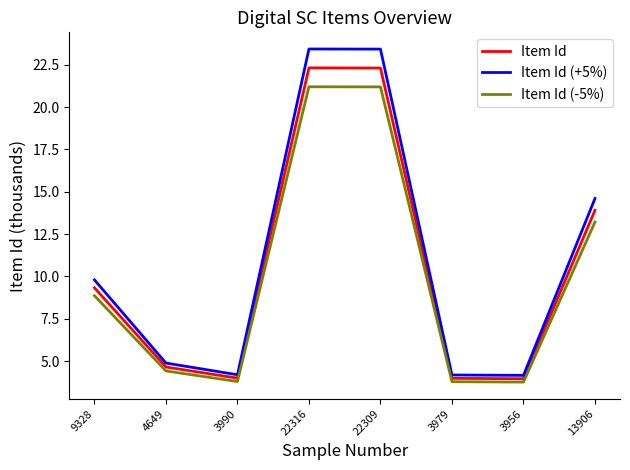

Rank the series by their maximum value, from highest to lowest.

Item Id (+5%), Item Id, Item Id (-5%)